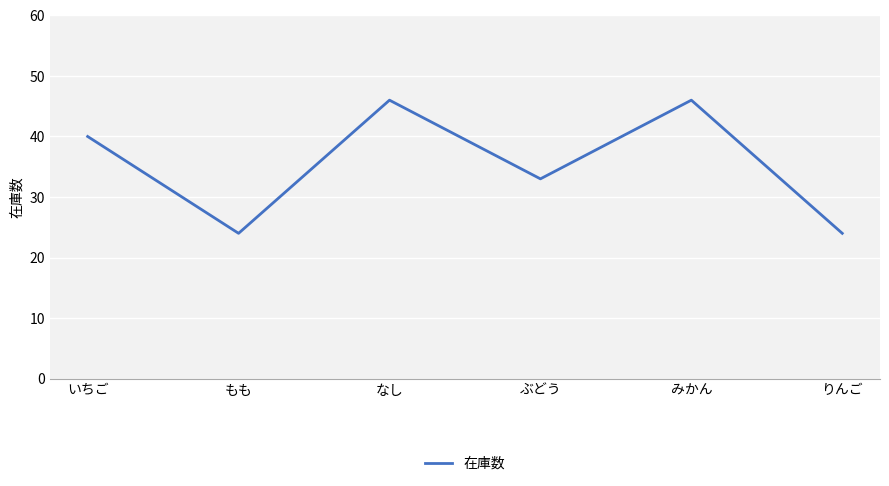

How many interior local peaks (higher than both neighbors) does the data have?

2